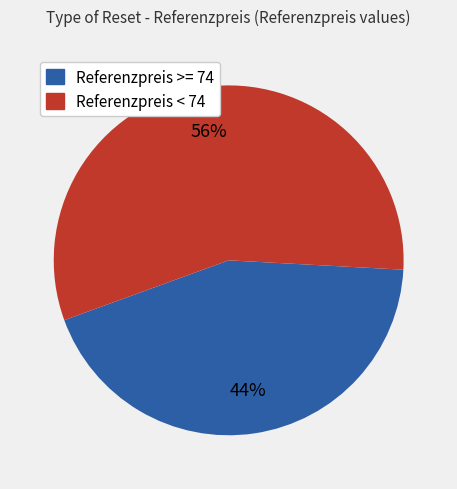

True or false: Referenzpreis >= 74 accounts for 44% of the total.

True